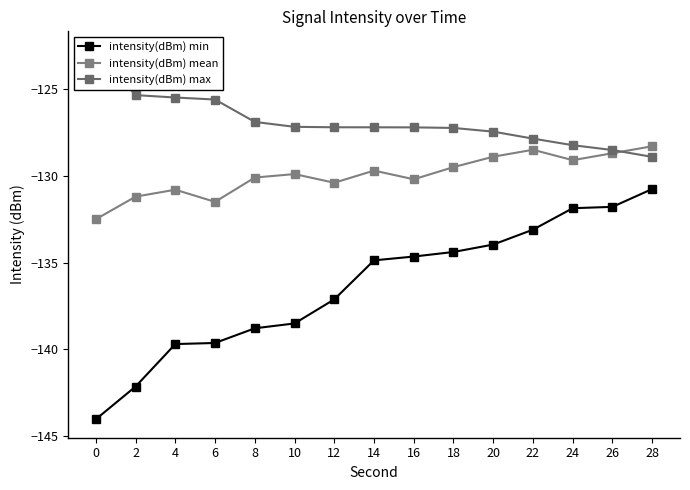

Which series ends up on top after the final intersection of intensity(dBm) max and intensity(dBm) mean?

intensity(dBm) mean